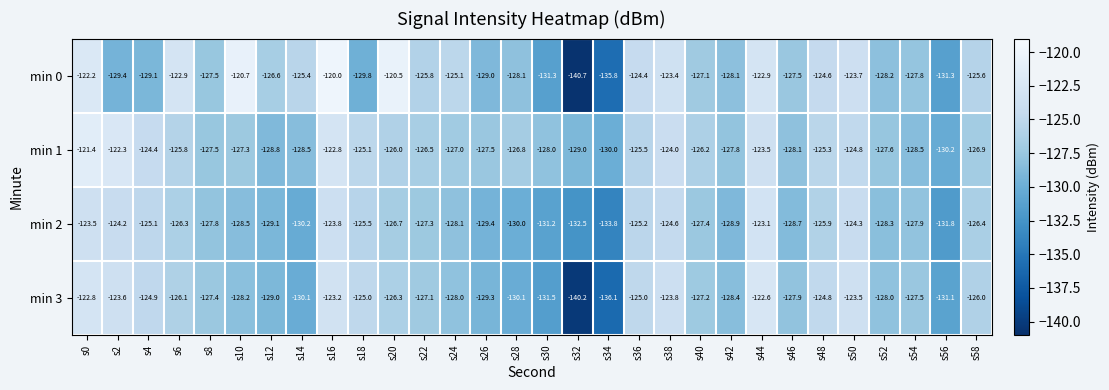

Rank the series at s30 from lowest to highest value.

min 3, min 0, min 2, min 1